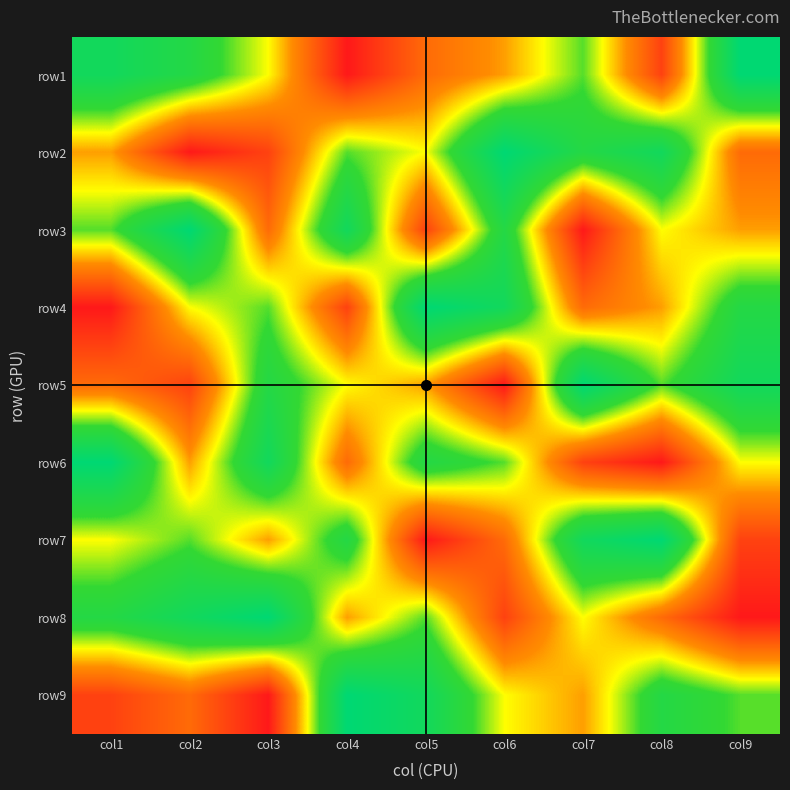

Is it true that row1 equals 8 at col8?

True